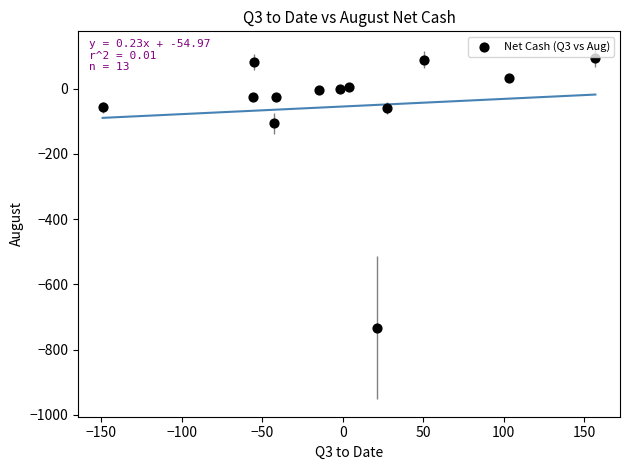

What Y value in the scatter plot is closest to -319?

-106.6